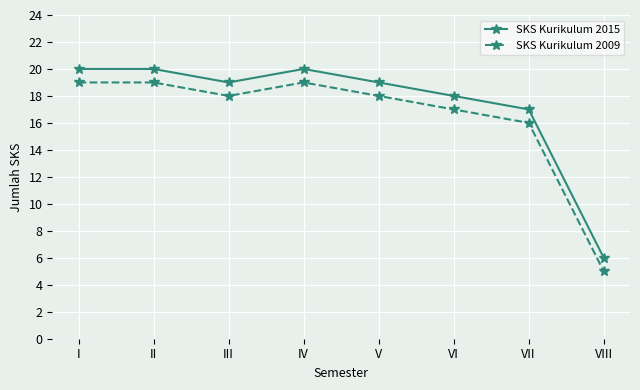

At which label is SKS Kurikulum 2009 closest to 12?

VII